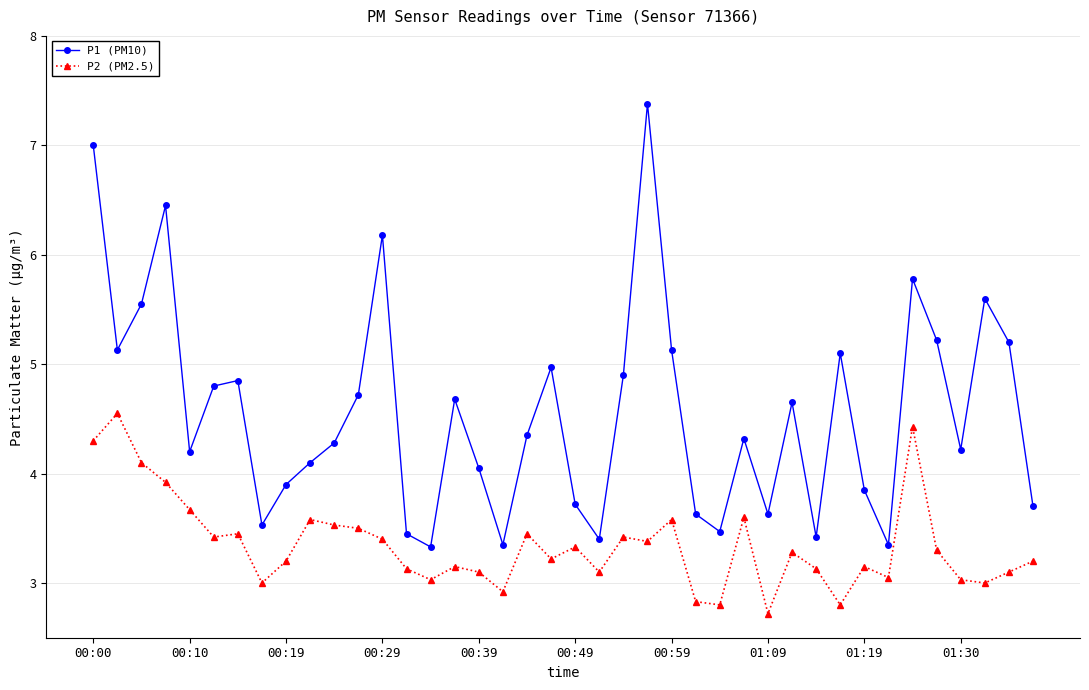

Which series has the largest total across all categories?

P1 (PM10)